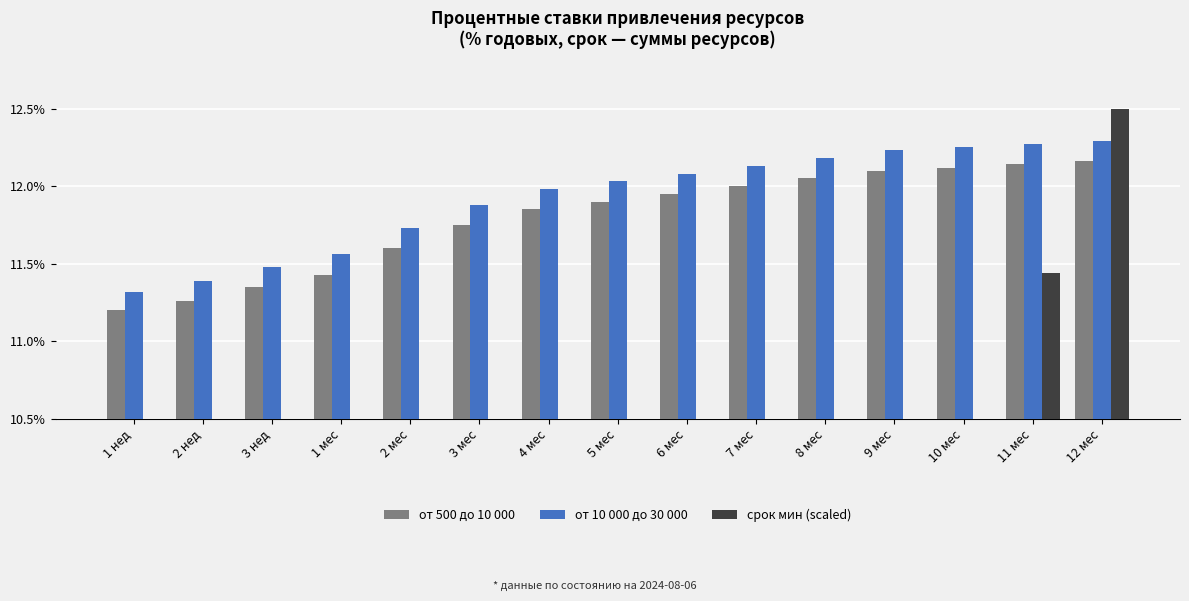

At which category is the sum across all series the highest?

12 мес